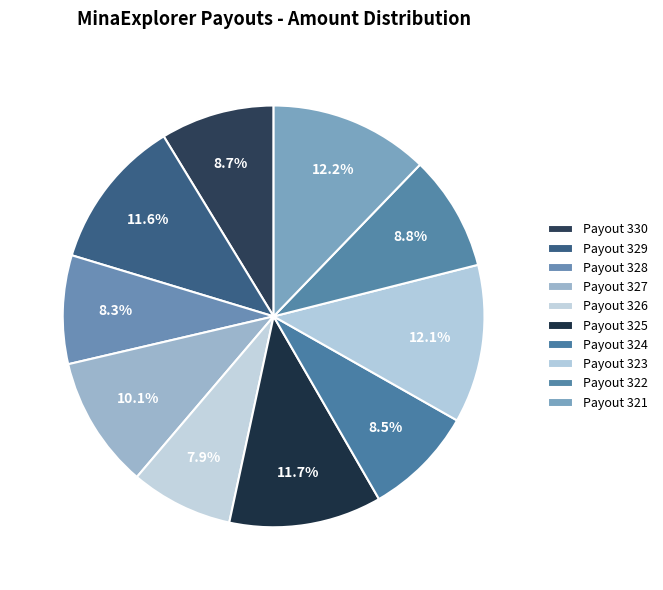

Is there any slice that represents more than half of the pie?

No